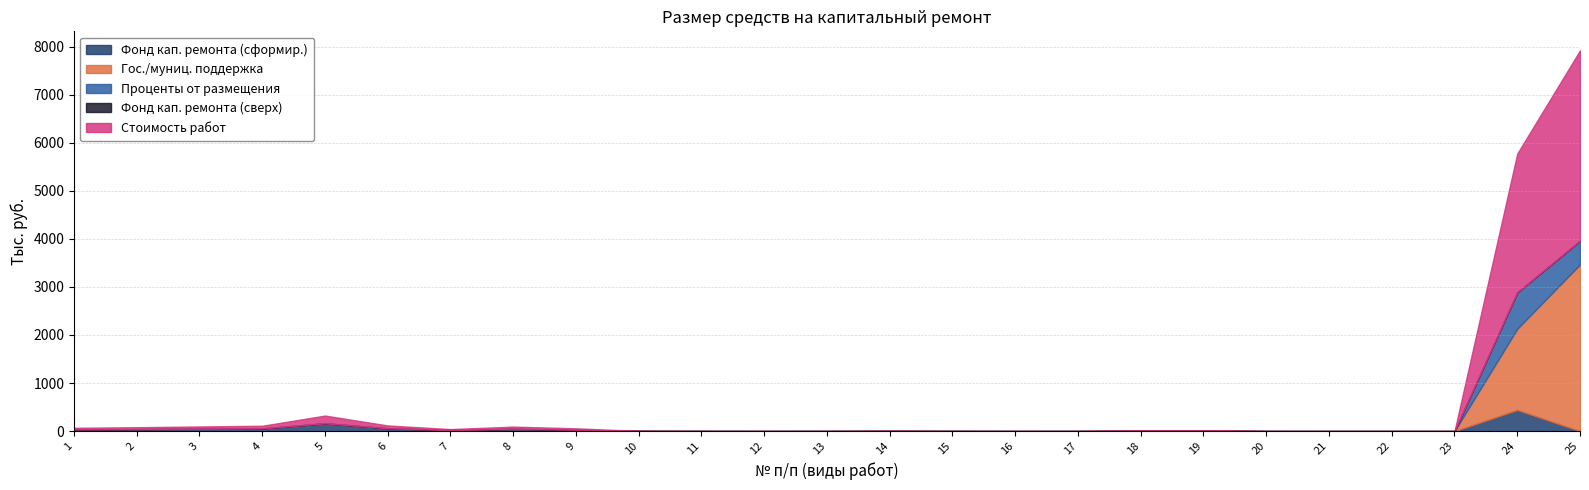

Which series has the largest total across all categories?

Стоимость работ